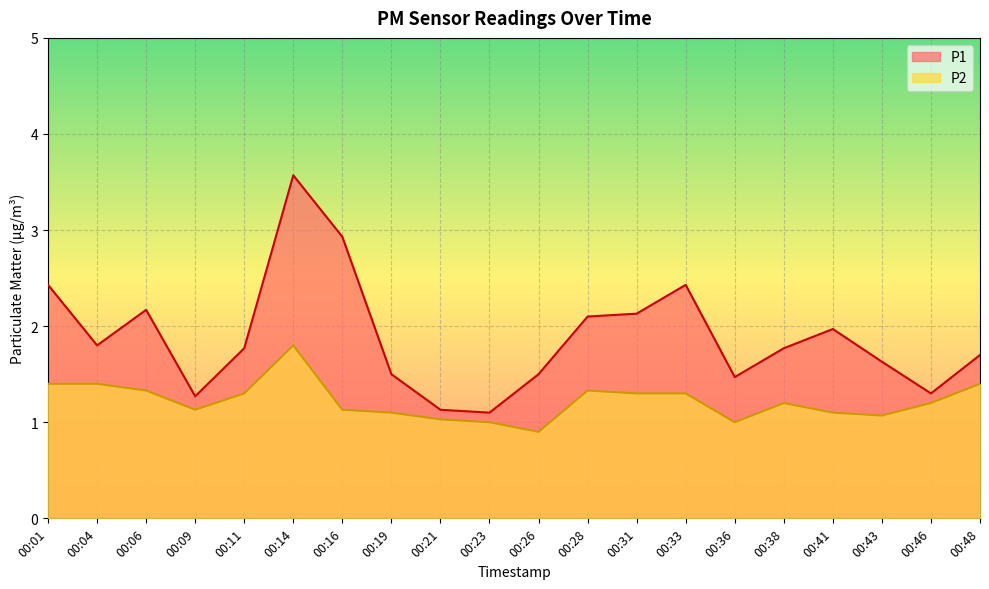

List the labels in order of P1 value, largest first.

00:14, 00:16, 00:01, 00:33, 00:06, 00:31, 00:28, 00:41, 00:04, 00:11, 00:38, 00:48, 00:43, 00:19, 00:26, 00:36, 00:46, 00:09, 00:21, 00:23